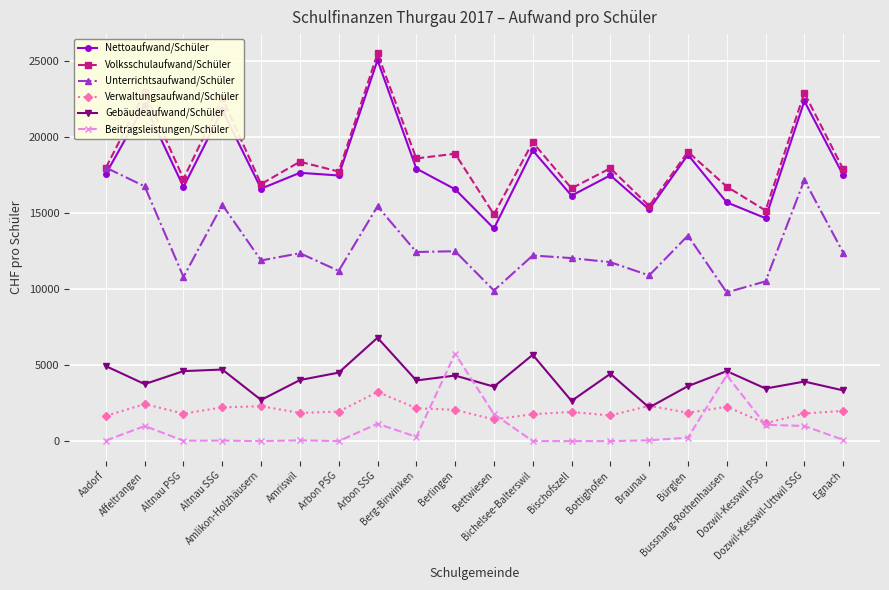

True or false: Nettoaufwand/Schüler has more than 0 interior local peaks.

True